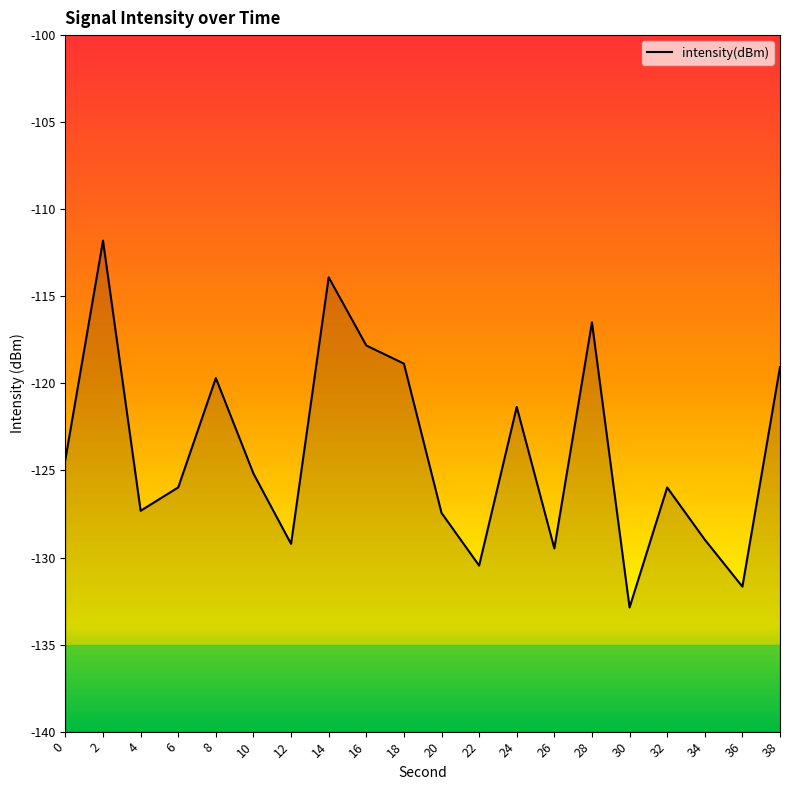

Count the number of data series in this chart.

1